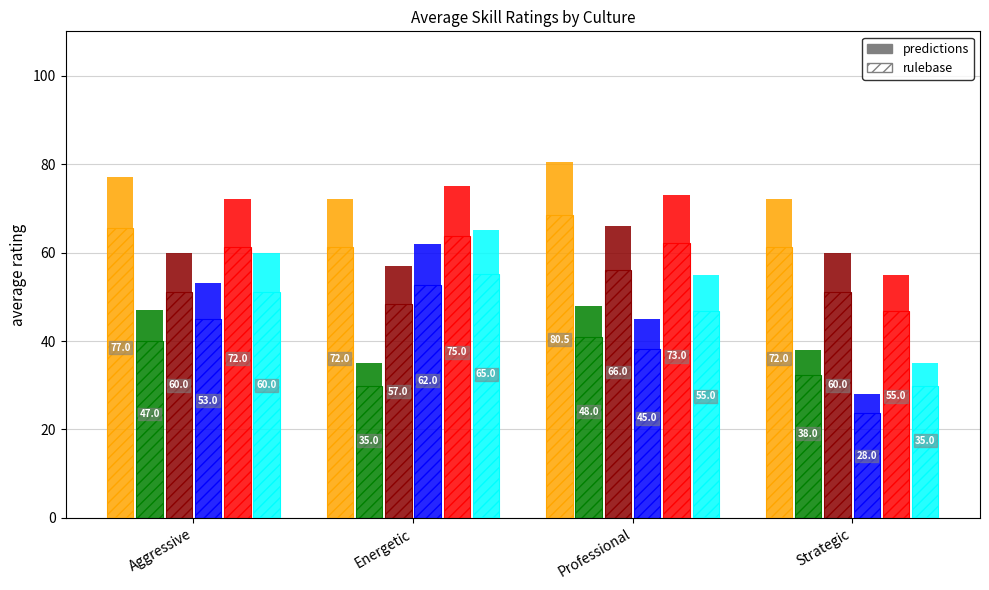

Are the bars horizontal?

No